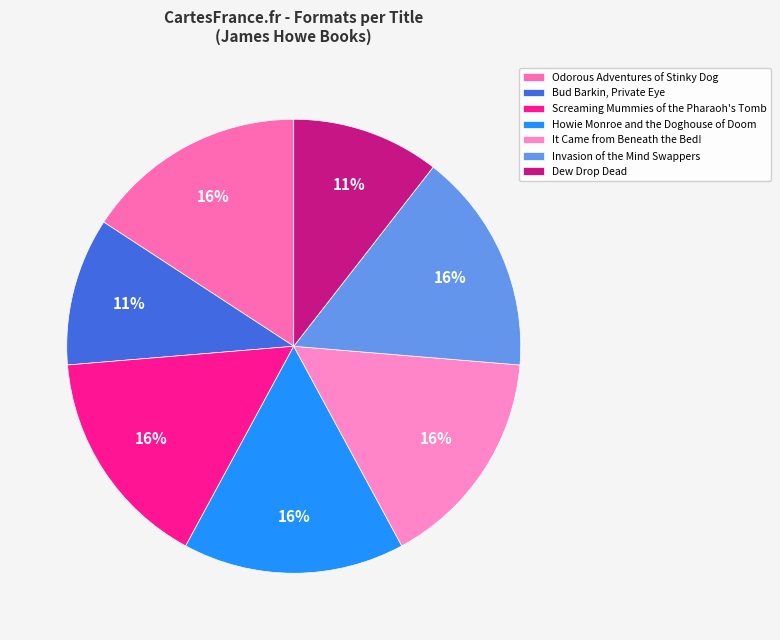

How many slices are in this pie chart?

7